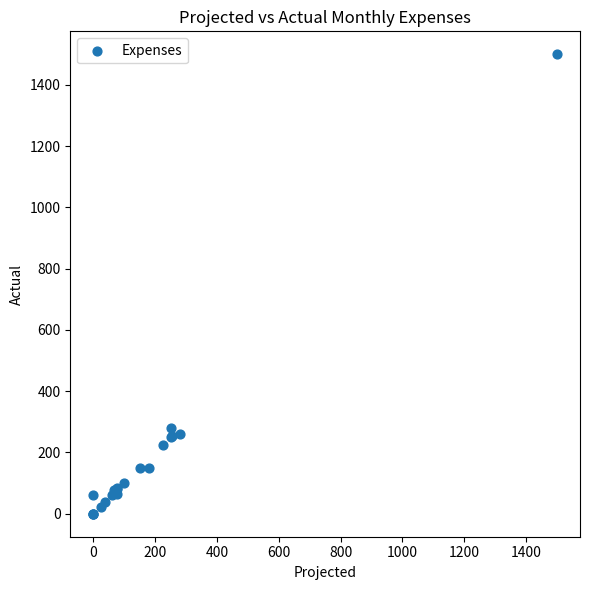

What Y value in the scatter plot is closest to 750?

280